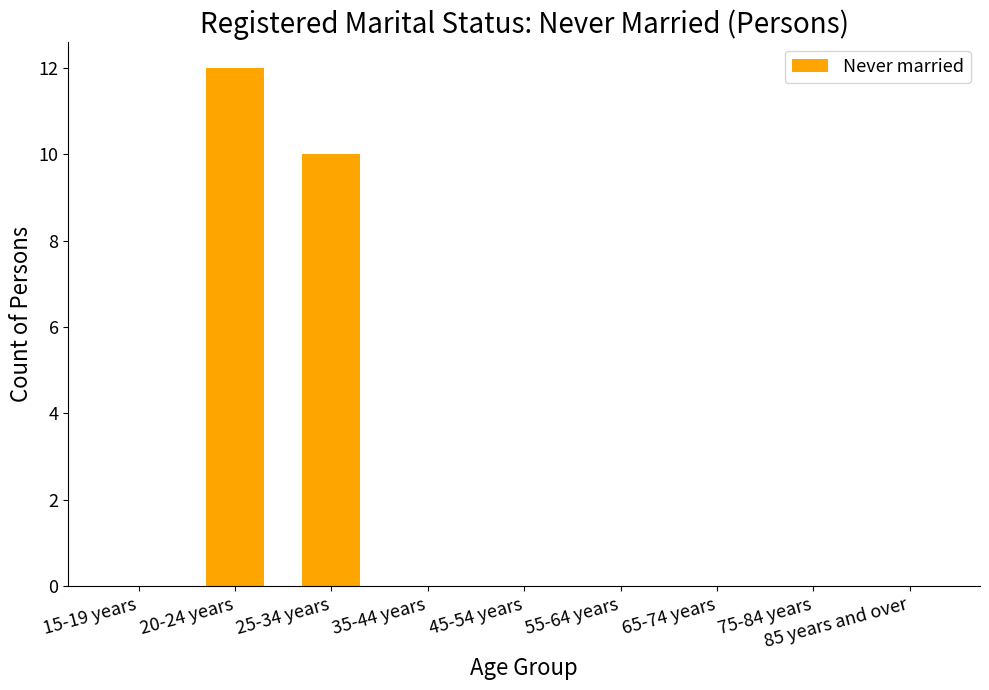

At which label is the value closest to 6?

25-34 years